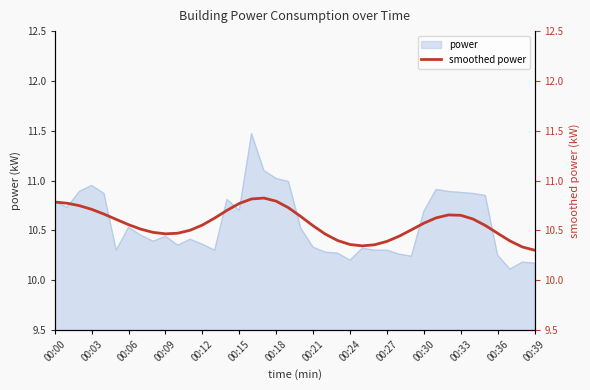

Is it true that power equals 2.3 at 00:36?

False